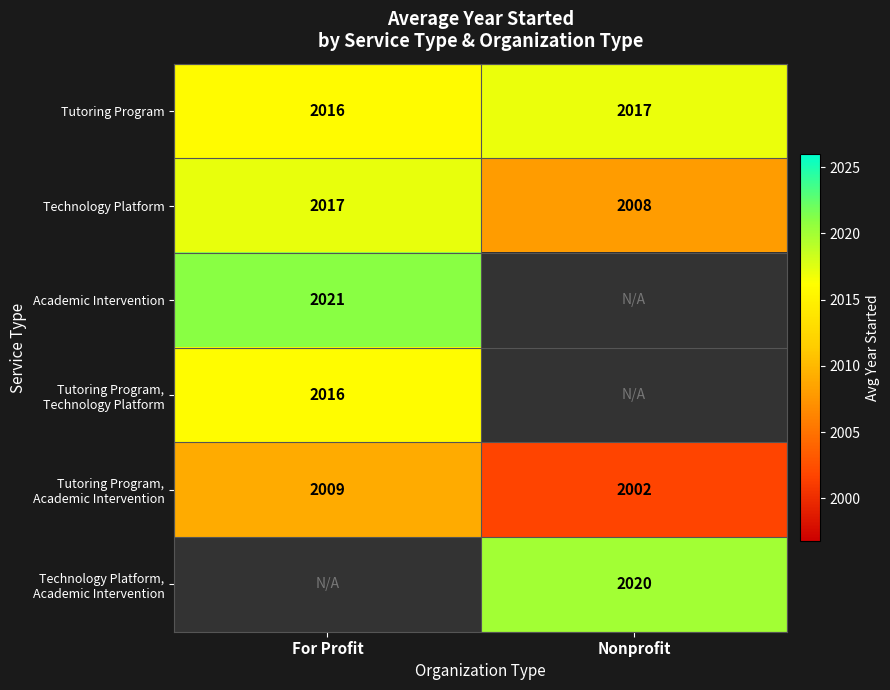

Which category has the lowest value in the Technology Platform series?

Nonprofit